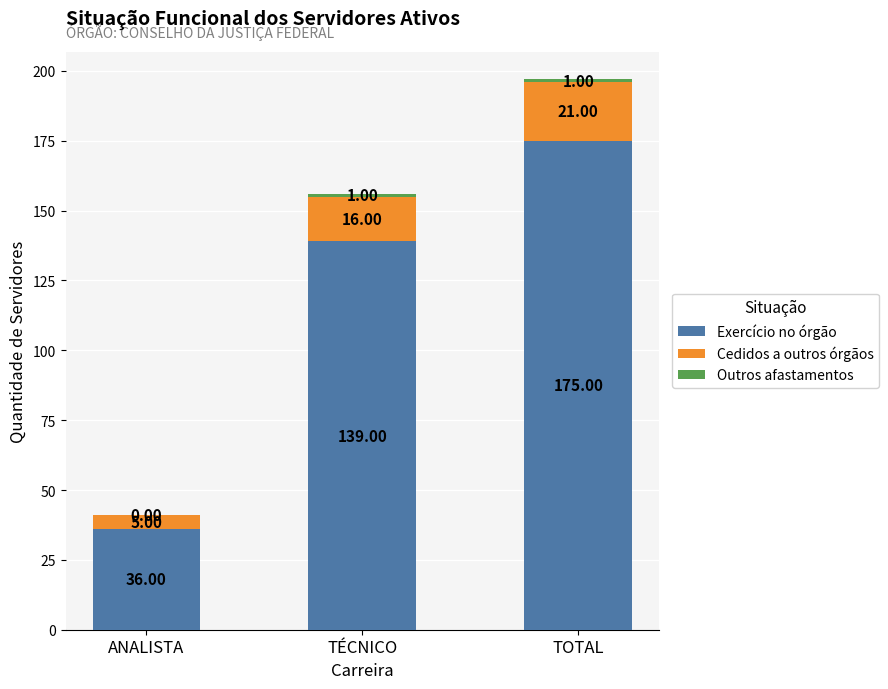

At which category is the sum across all series the highest?

TOTAL